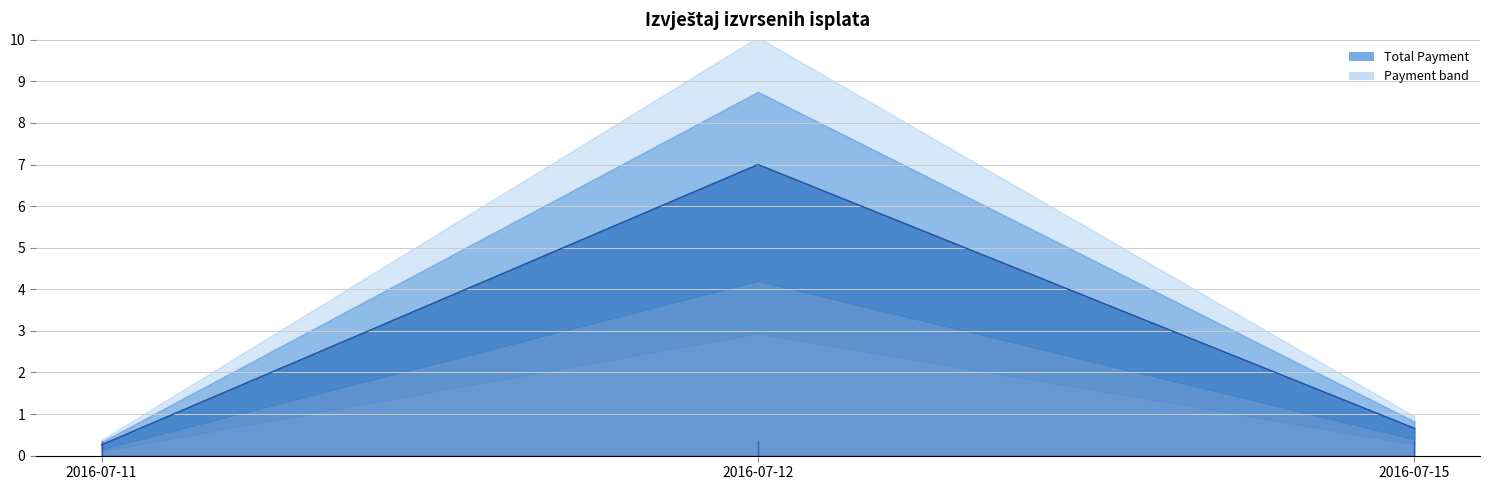

Reading left to right, what are all the values shown in this chart?

2016-07-11=0.3	2016-07-12=7.0	2016-07-15=0.7